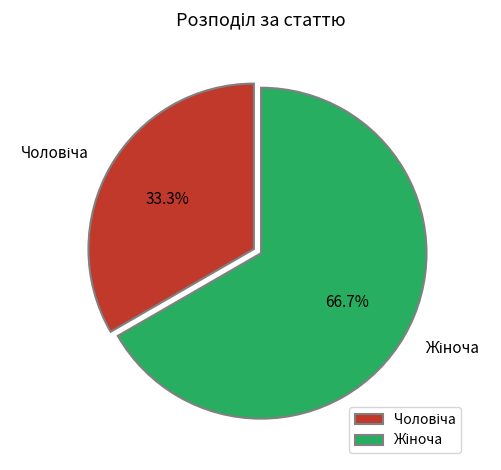

Is there any slice that represents more than half of the pie?

Yes